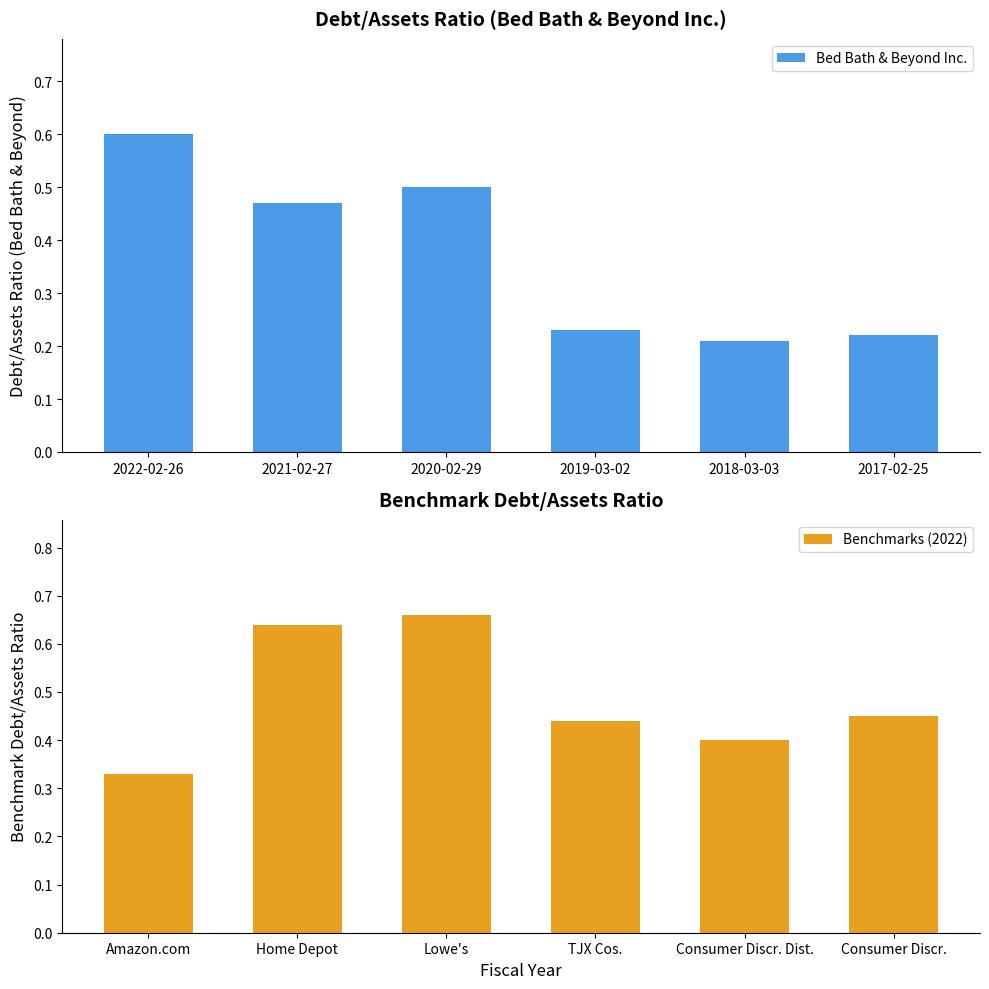

Does the chart contain any negative values?

No